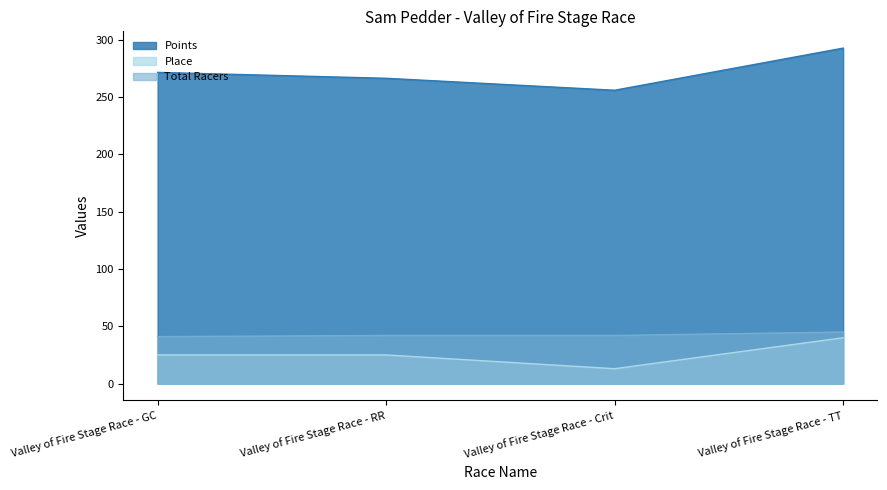

Count the Total Racers values in the range 42 to 45.

3